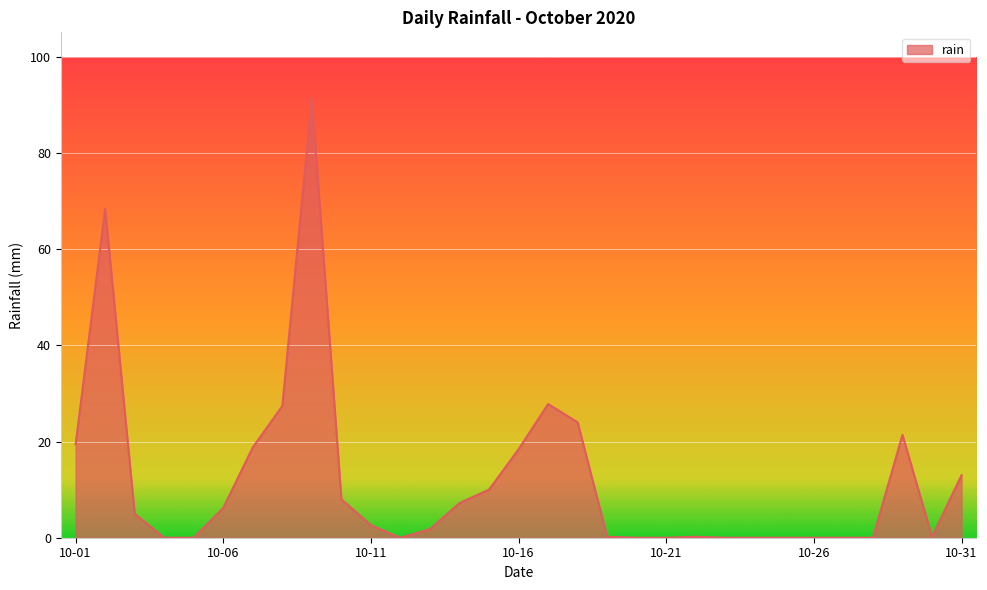

What is the difference between the maximum and minimum values?

91.4